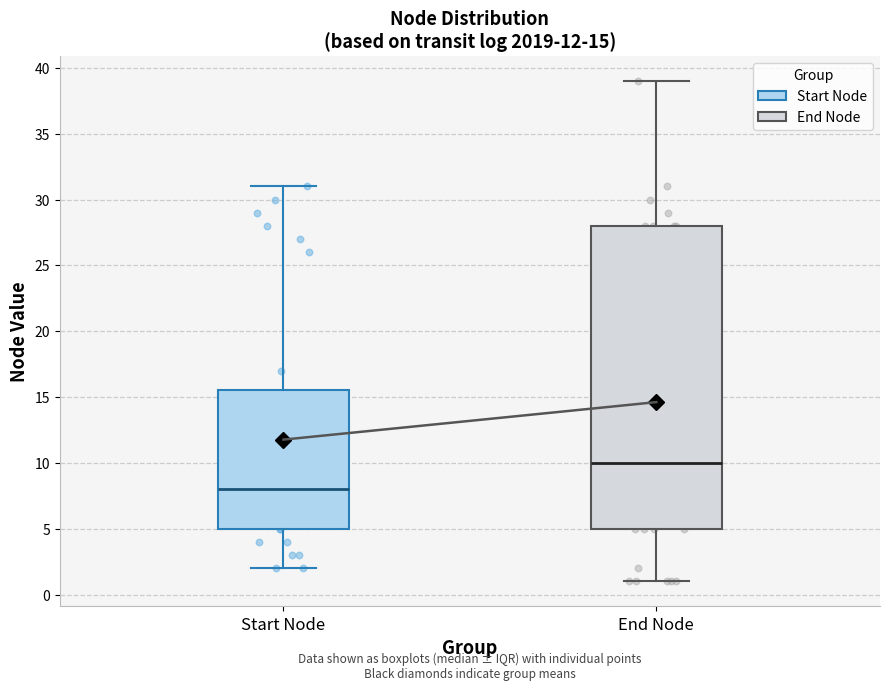

Which box is the tallest, from its lower edge to its upper edge?

End Node